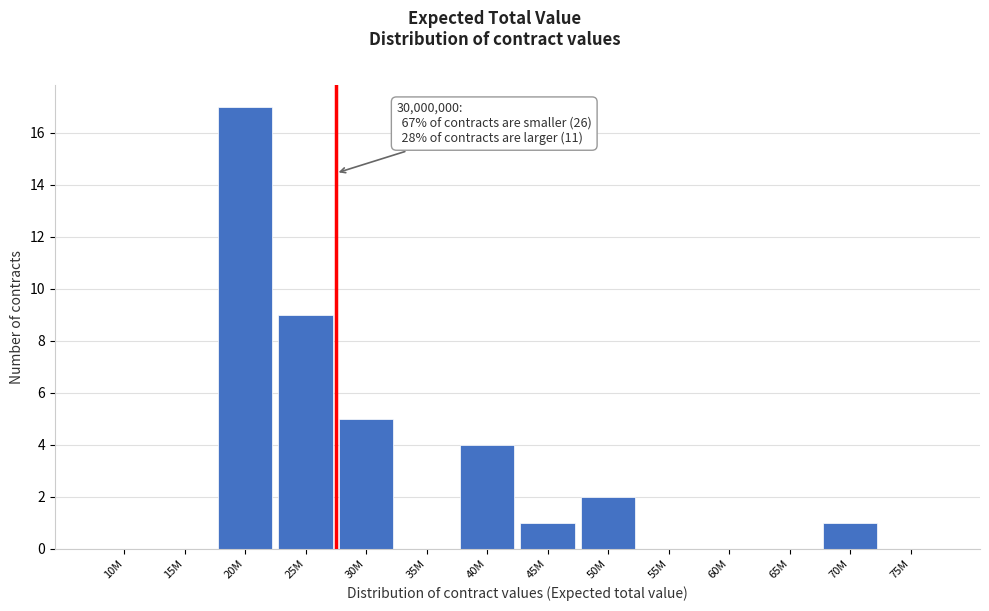

Reading left to right, list all the values displayed in this chart.

10M=0	15M=0	20M=17	25M=9	30M=5	35M=0	40M=4	45M=1	50M=2	55M=0	60M=0	65M=0	70M=1	75M=0